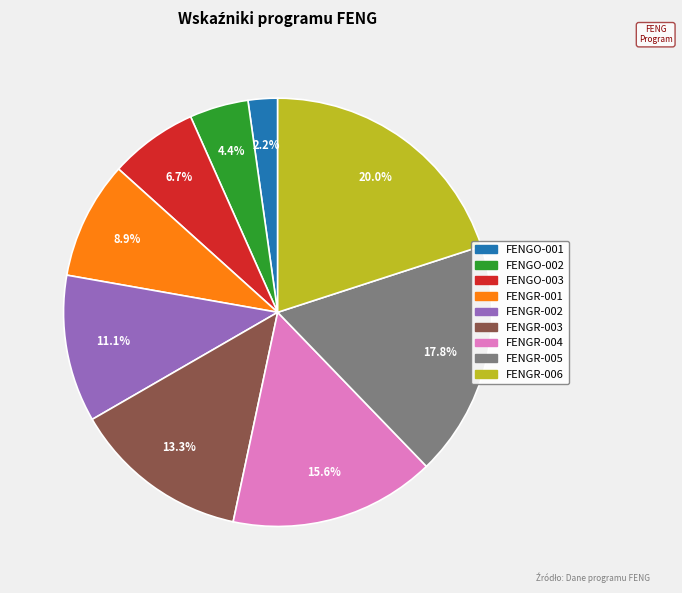

Which slice is the smallest?

FENGO-001